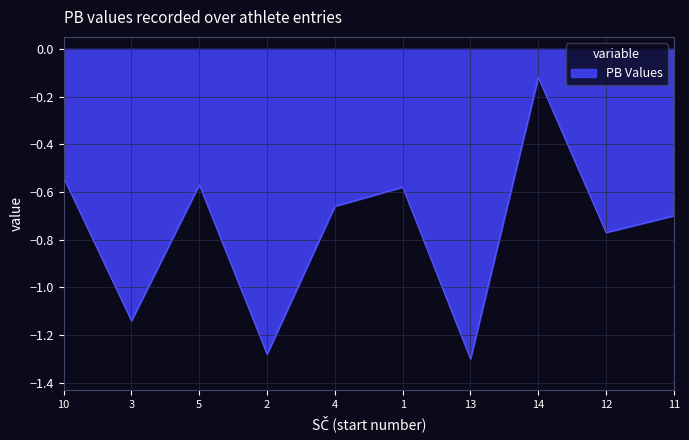

The value at 1 is -0.8. True or false?

False